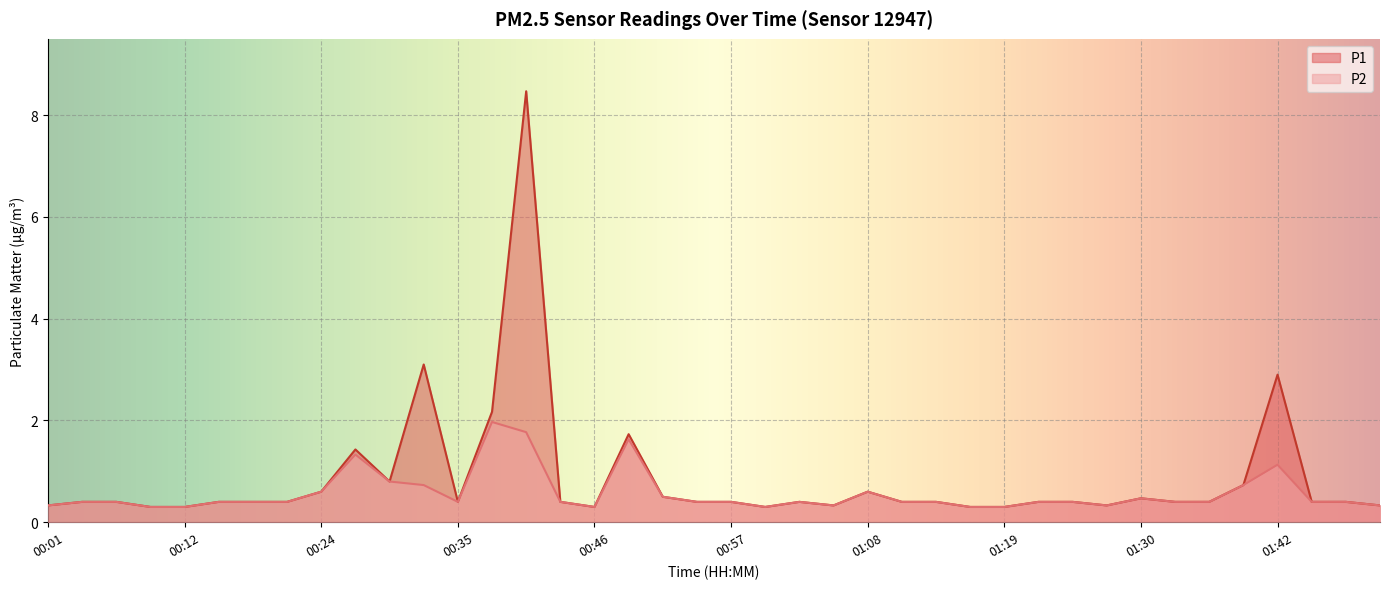

What is the difference between the maximum and minimum values in the P1 series?

8.2